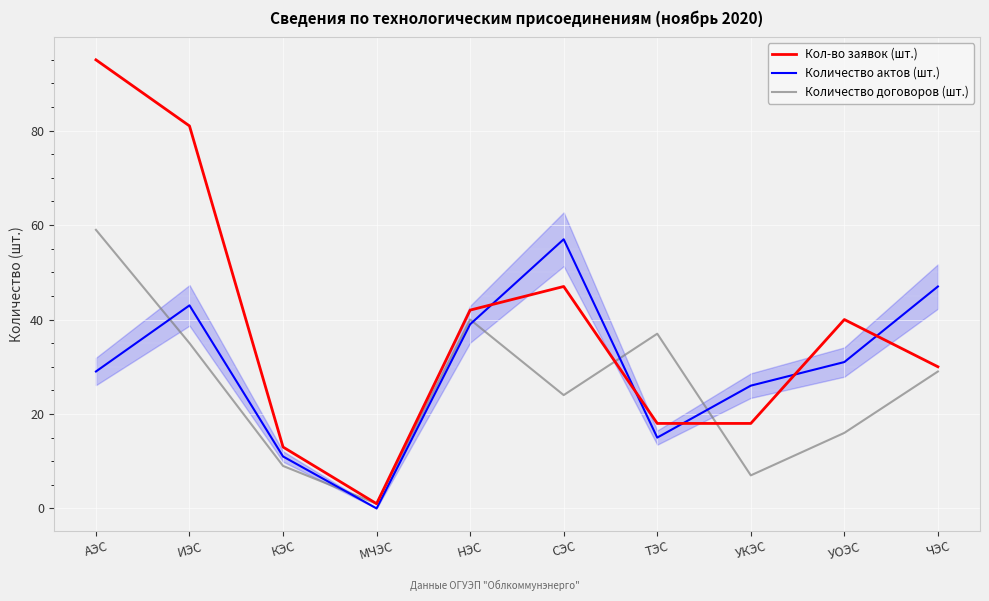

How many intersections are there between Количество актов (шт.) and Кол-во заявок (шт.)?

5